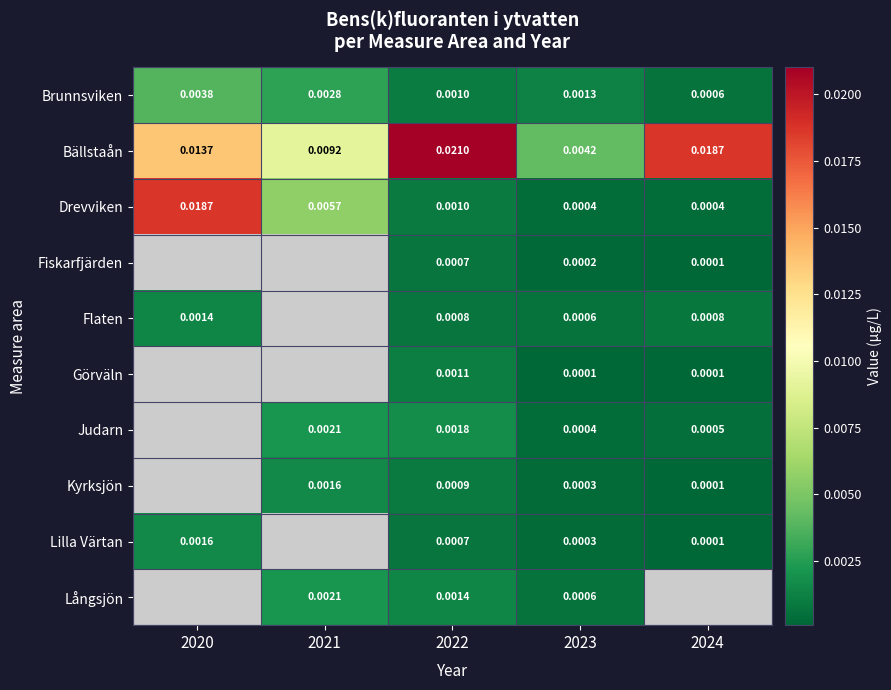

Where does the Långsjön series first go above 0?

2021